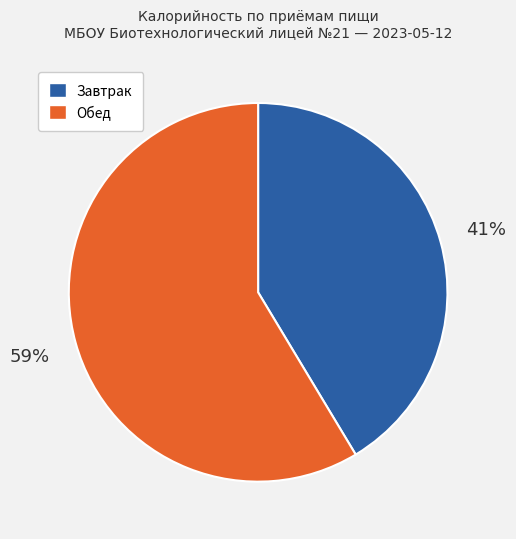

To the nearest percent, what is the average slice percentage?

50%